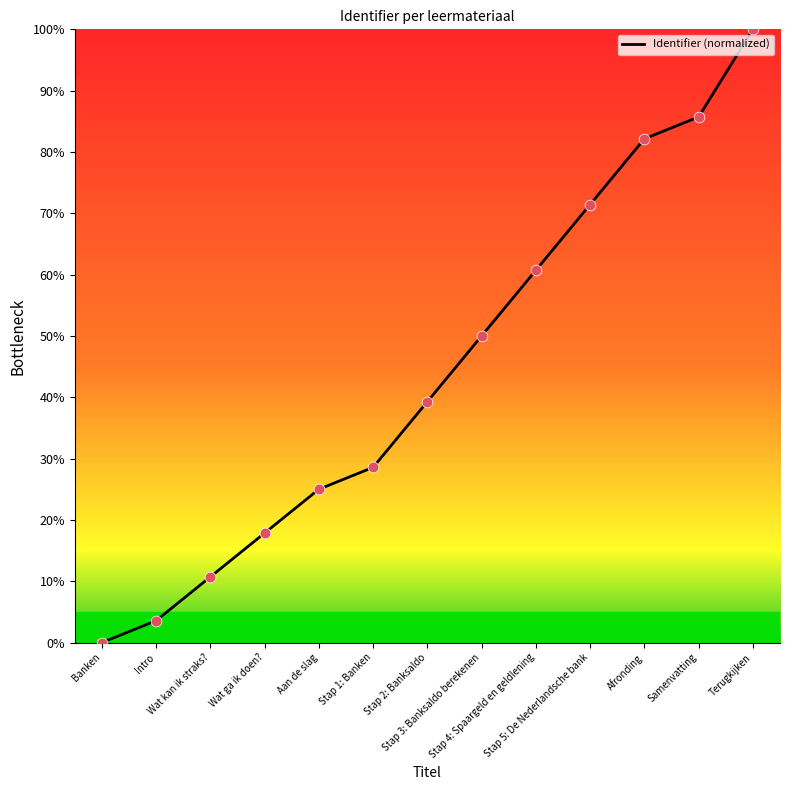

Between Intro and Samenvatting, which is larger?

Samenvatting